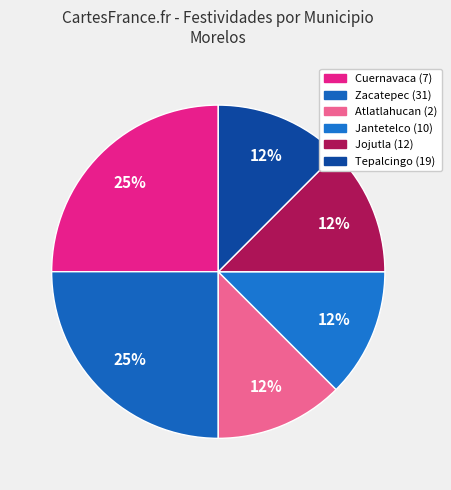

Is there a majority slice in this chart?

No